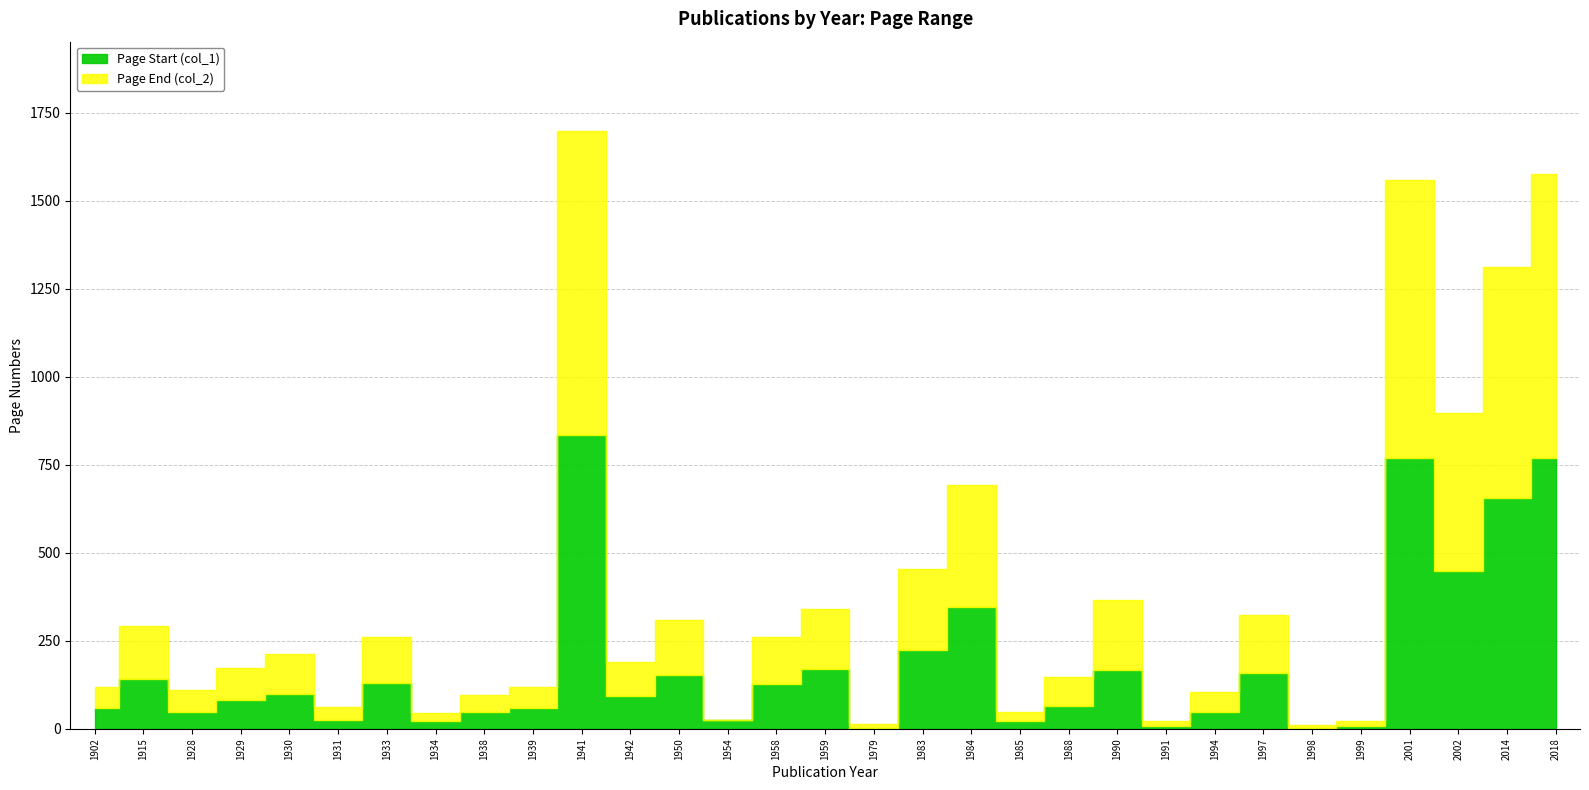

What is the value of the Page Start (col_1) point at the 6th from the left?

25